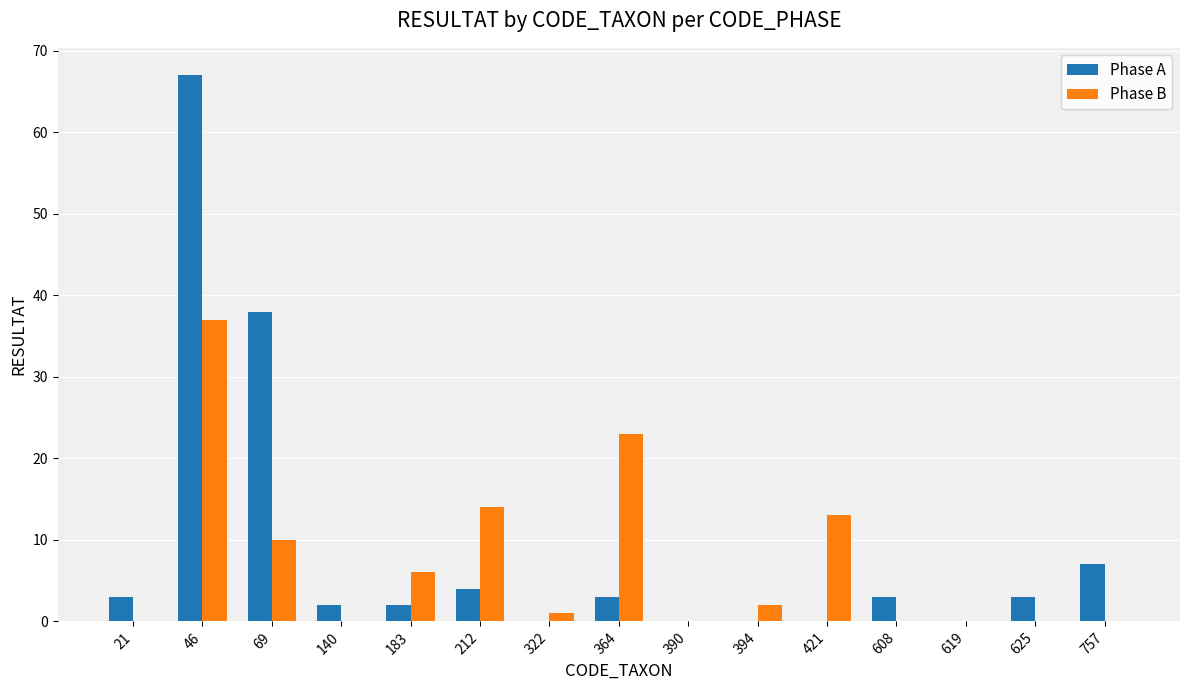

Is the value of Phase B at 322 greater than the value of Phase A at 322?

Yes